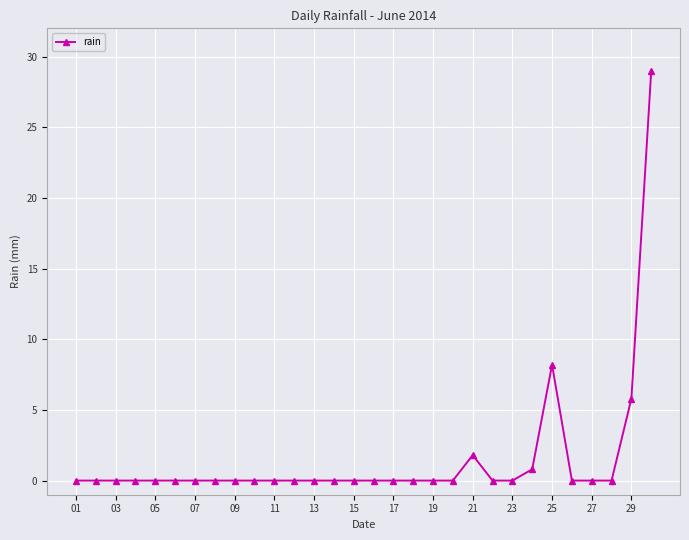

What is the average value?

1.5